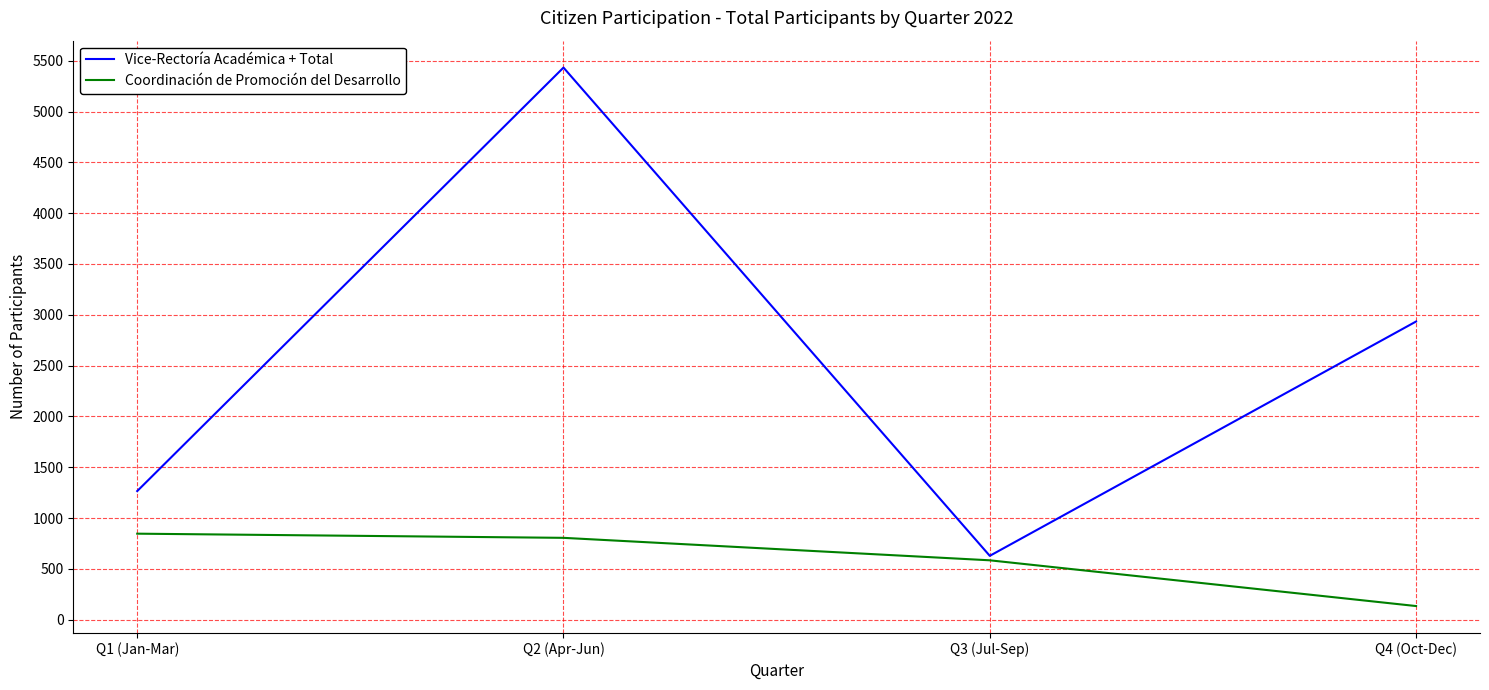

What is the lowest value of the Coordinación de Promoción del Desarrollo series?

135